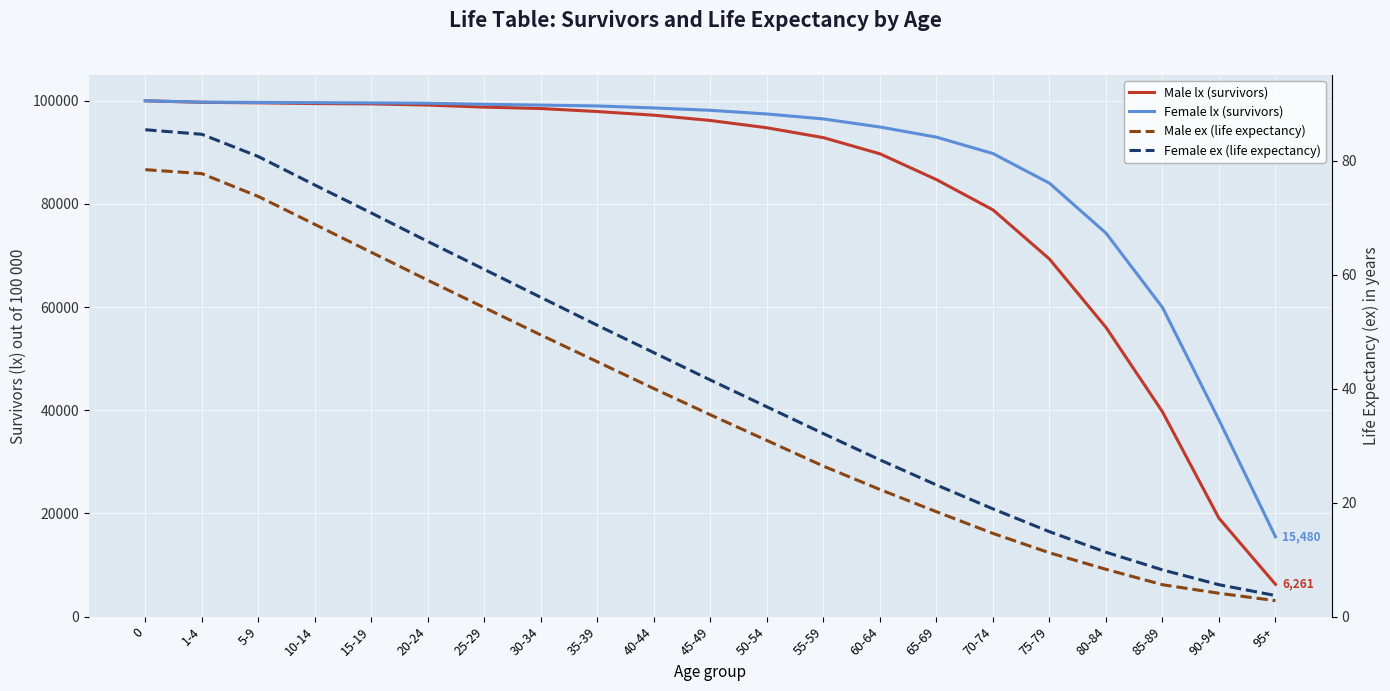

What is the difference between the maximum and minimum values in the Female ex (life expectancy) series?

81.7